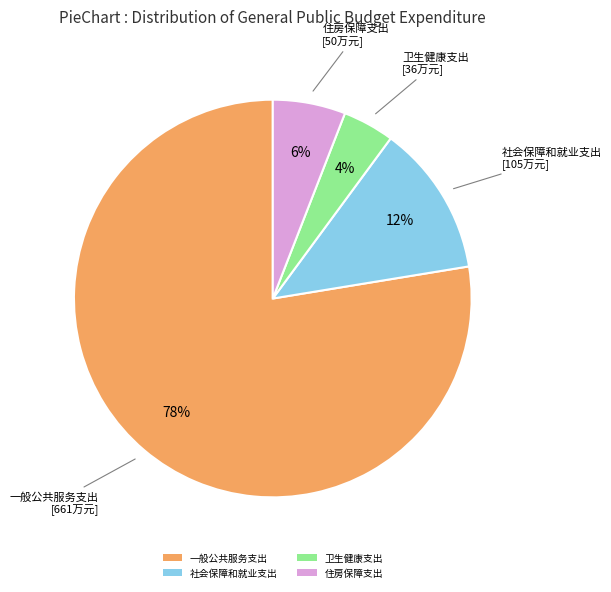

Which category has the smallest portion of the pie?

卫生健康支出